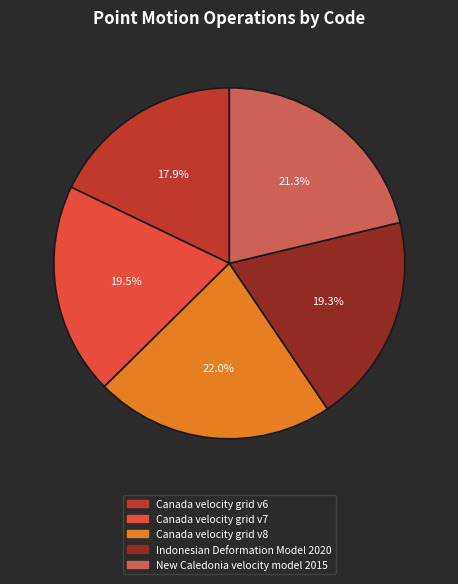

The New Caledonia velocity model 2015 slice represents 28% of the pie. True or false?

False